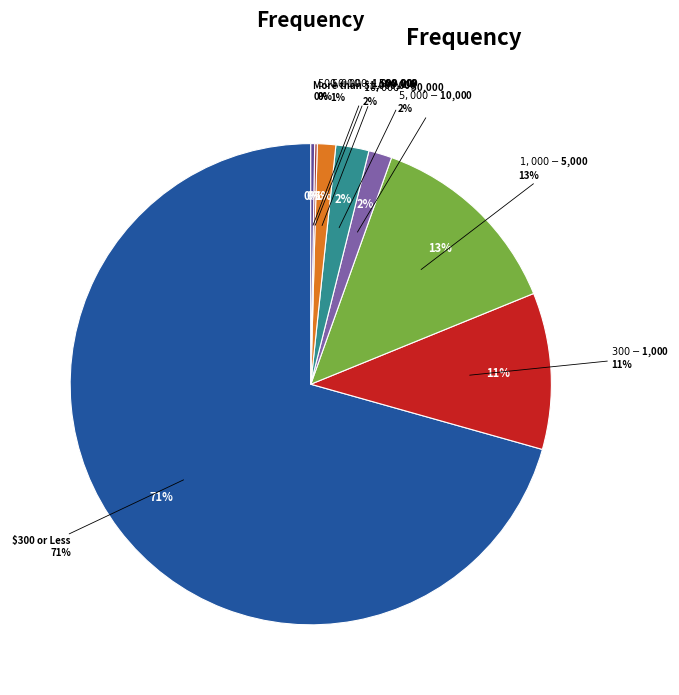

Count the number of slices in the pie.

8